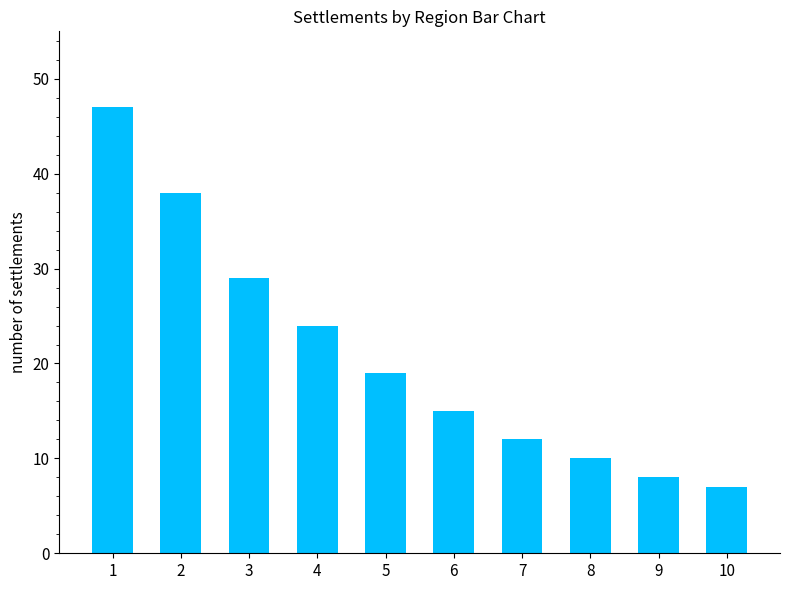

How many values are below 19?

5